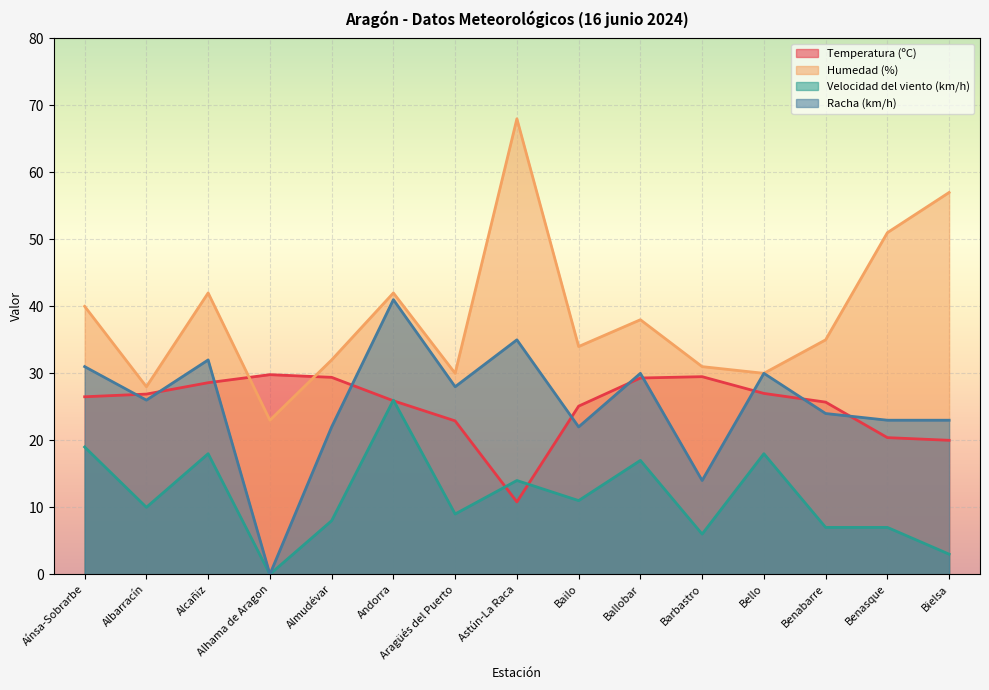

How many lines are shown in the chart?

4